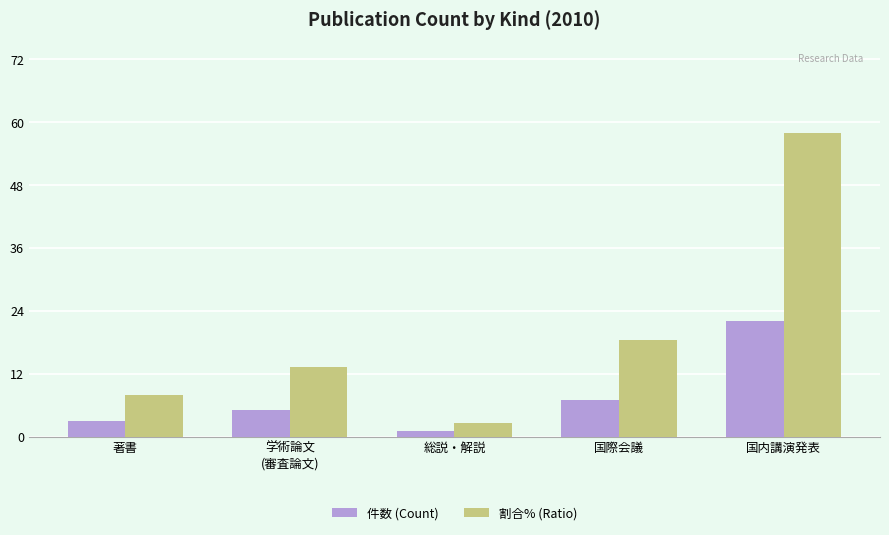

Reading right to left, list all the values displayed in this chart.

件数 (Count): 22.0	7.0	1.0	5.0	3.0
割合% (Ratio): 57.9	18.4	2.6	13.2	7.9